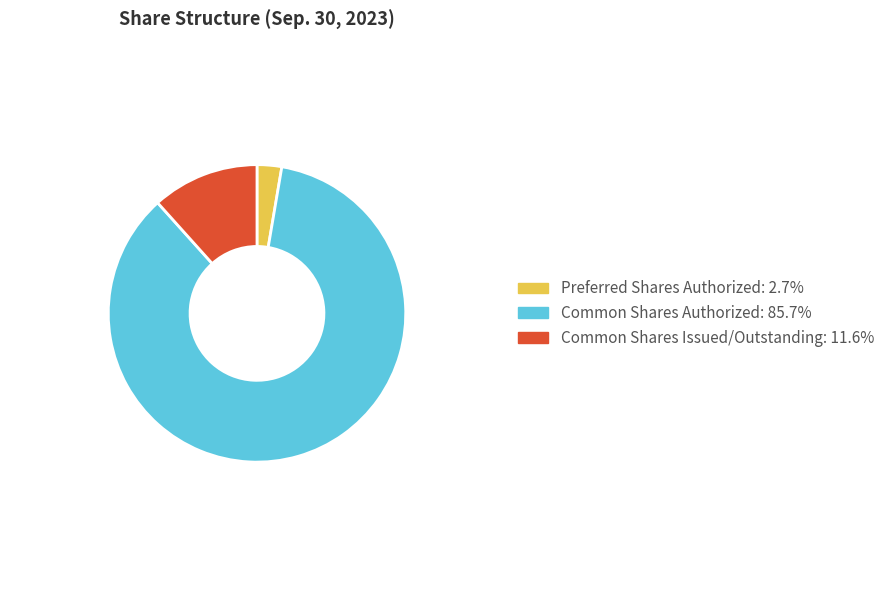

Is there a majority slice in this chart?

Yes